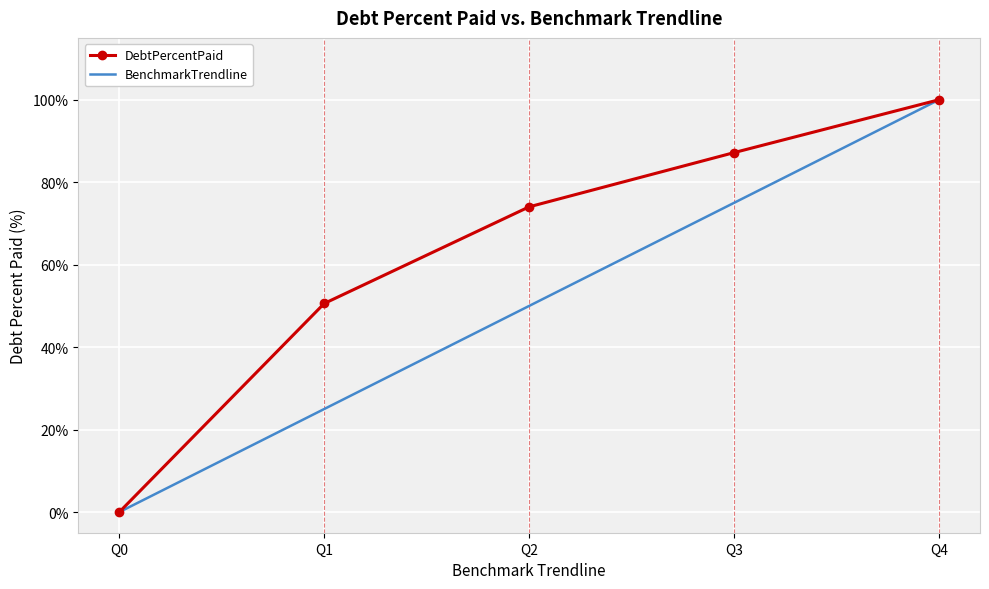

Which series changed the most between Q2 and Q3?

BenchmarkTrendline